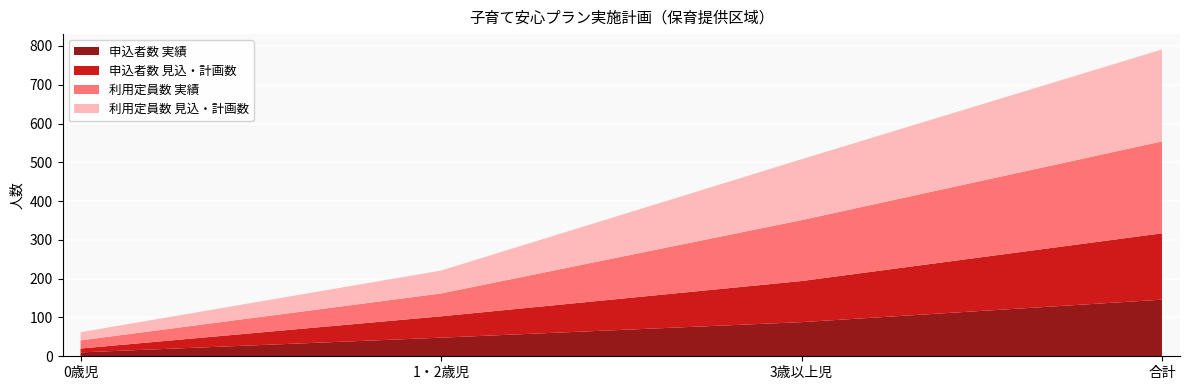

Reading left to right, transcribe all the data shown in this chart.

申込者数 実績: 0歳児=10	1・2歳児=48	3歳以上児=88	合計=146
申込者数 見込・計画数: 0歳児=10	1・2歳児=55	3歳以上児=106	合計=171
利用定員数 実績: 0歳児=21	1・2歳児=59	3歳以上児=157	合計=237
利用定員数 見込・計画数: 0歳児=21	1・2歳児=59	3歳以上児=157	合計=237